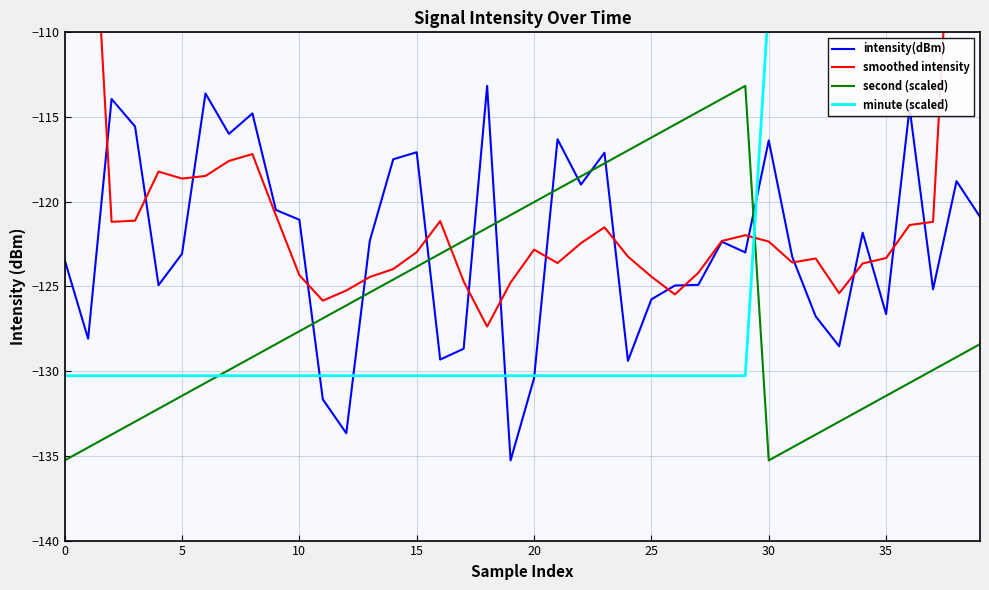

At 34, list the series in order from largest to smallest.

minute (scaled), intensity(dBm), smoothed intensity, second (scaled)